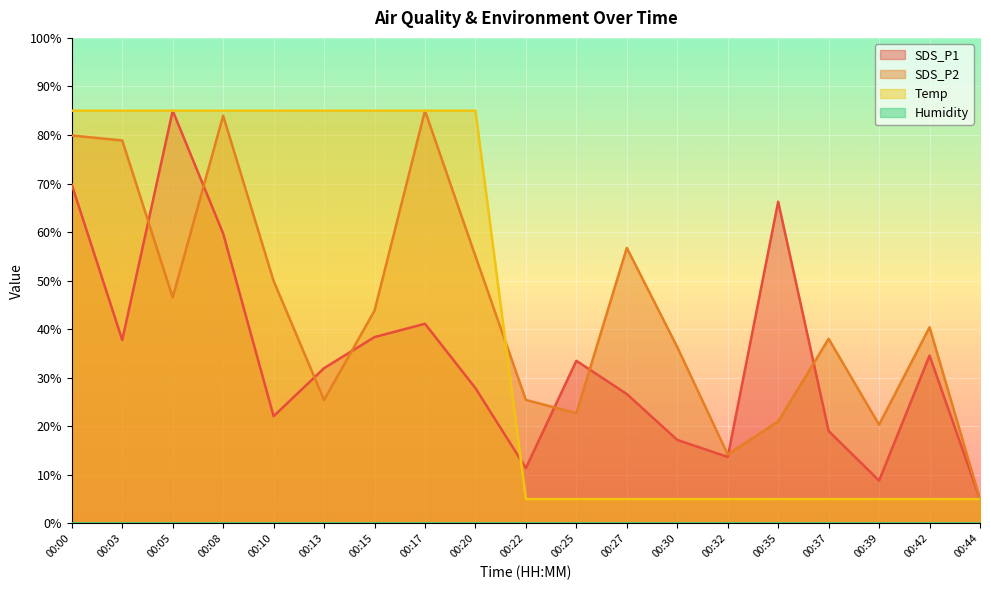

What is the spread (max minus min) of values at 00:20?

85.0